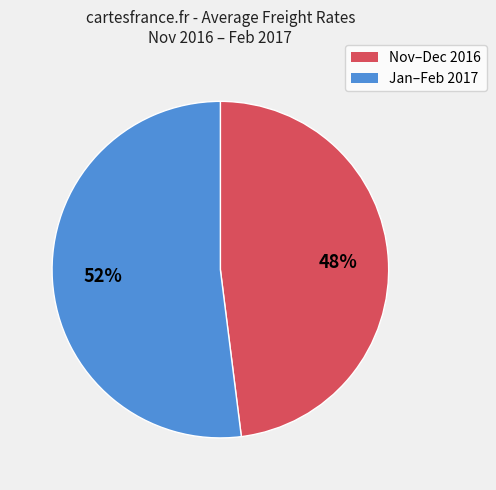

To the nearest percent, what is the average slice percentage?

50%